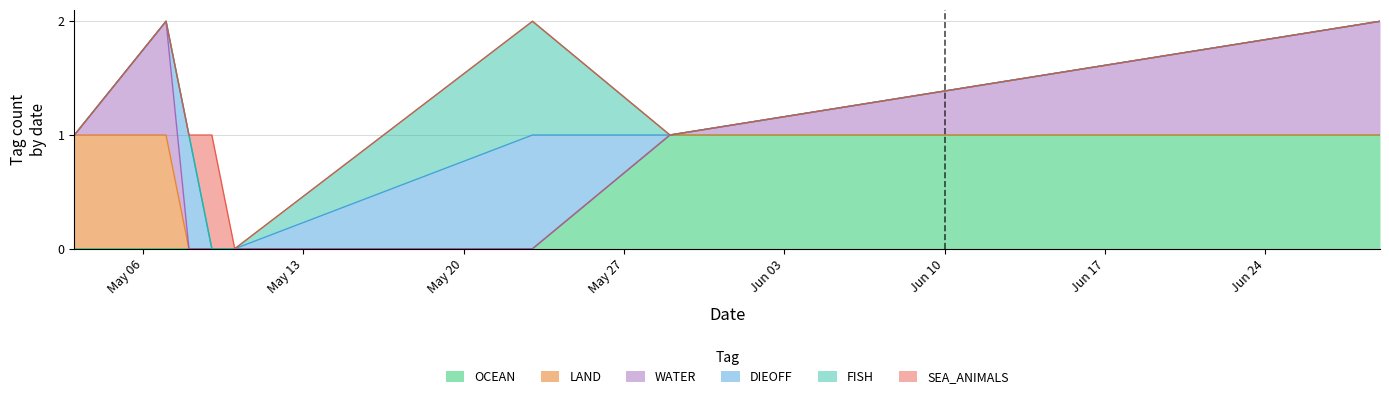

Where is FISH nearest to the value 0?

2024-05-03